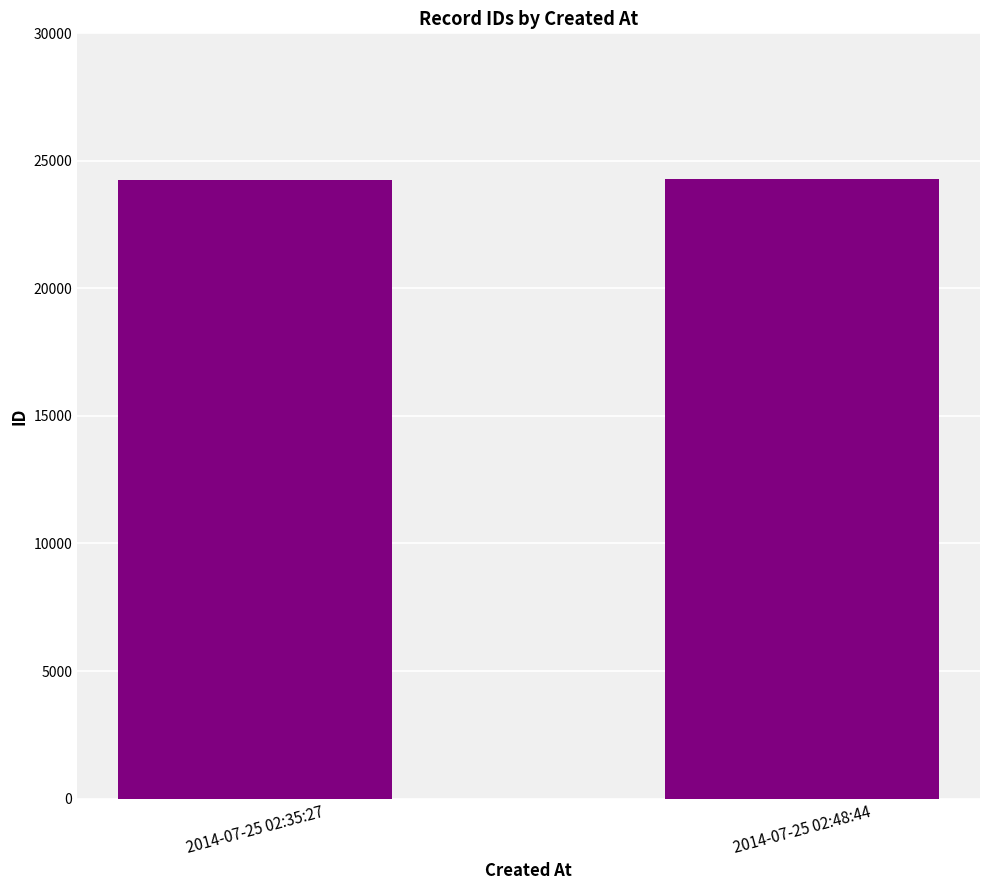

What is the sum of the values at 2014-07-25 02:48:44 and 2014-07-25 02:35:27?

48535